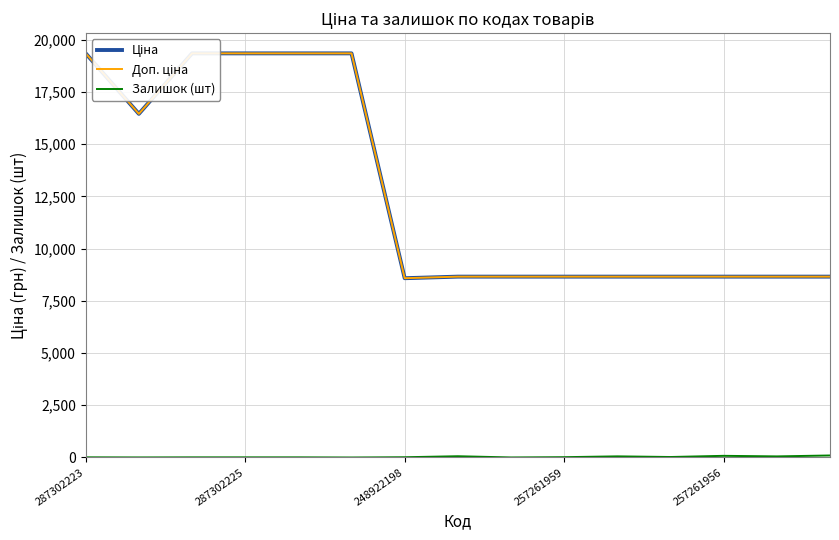

What is the average value of the Ціна series?

12732.9